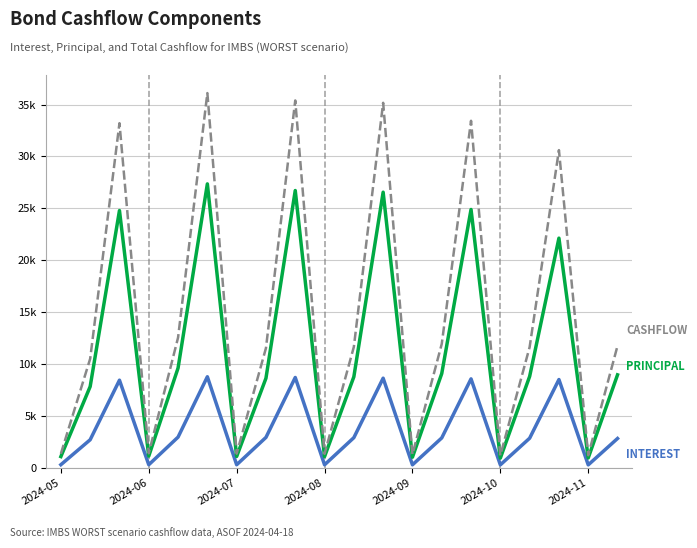

Does the chart have visible grid lines?

Yes